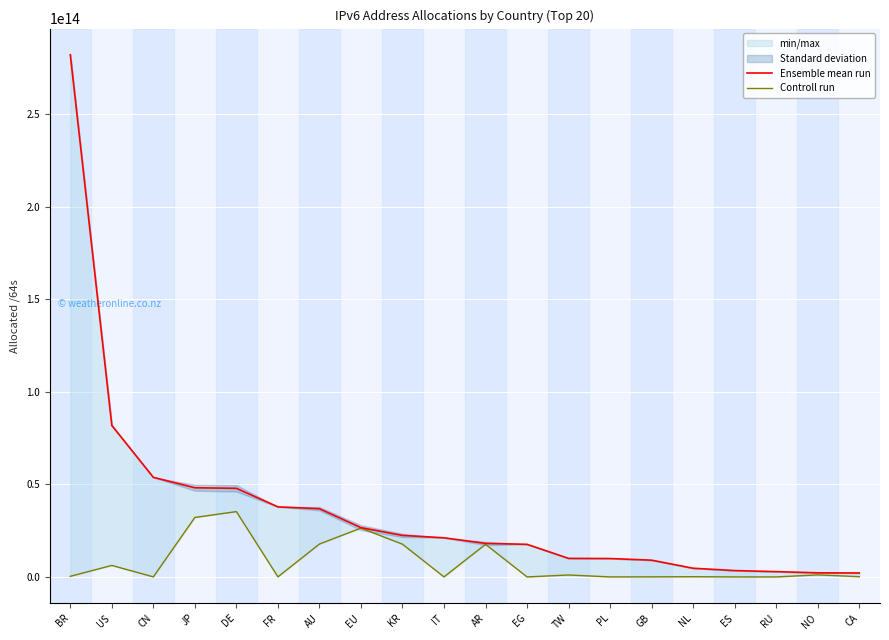

What are all the series names shown in the legend?

Ensemble mean run, Controll run